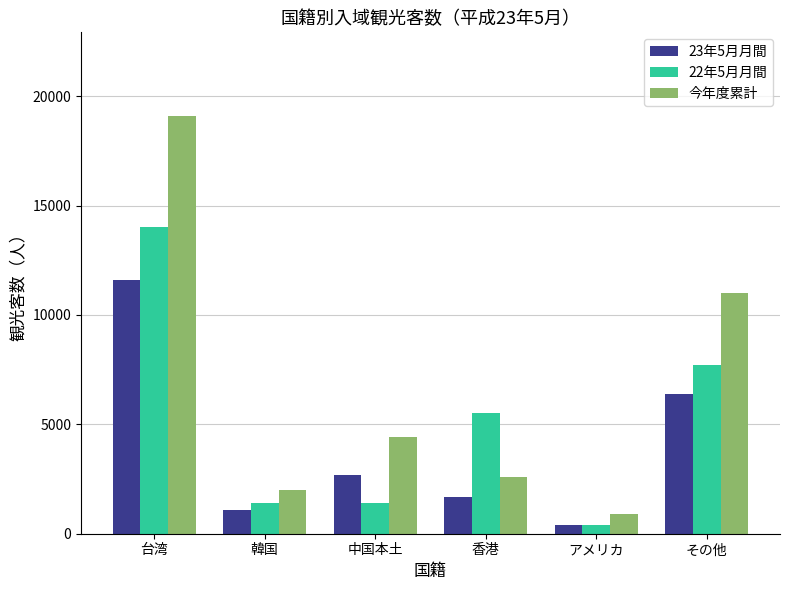

True or false: 今年度累計 has a value of 900 at アメリカ.

True